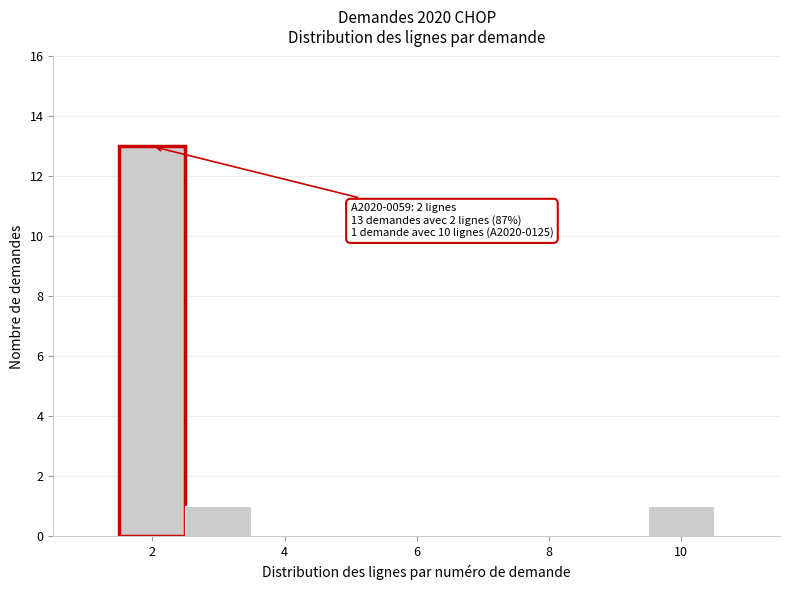

Which range on the x-axis has the tallest bar?

1.5 to 2.5